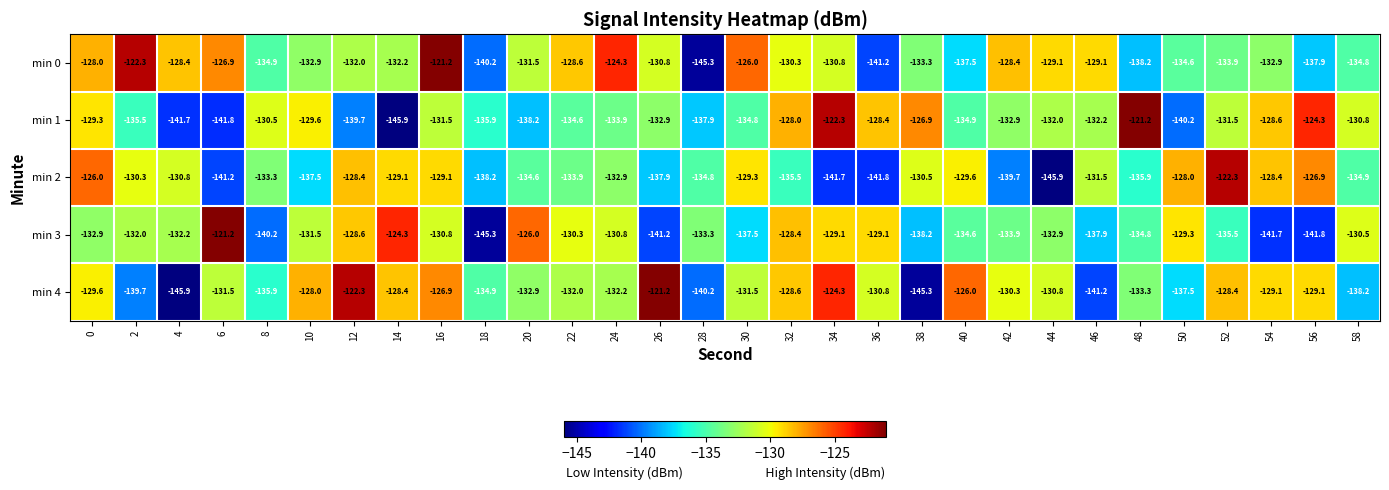

What is the difference between the second highest and minimum values in the min 2 series?

19.9